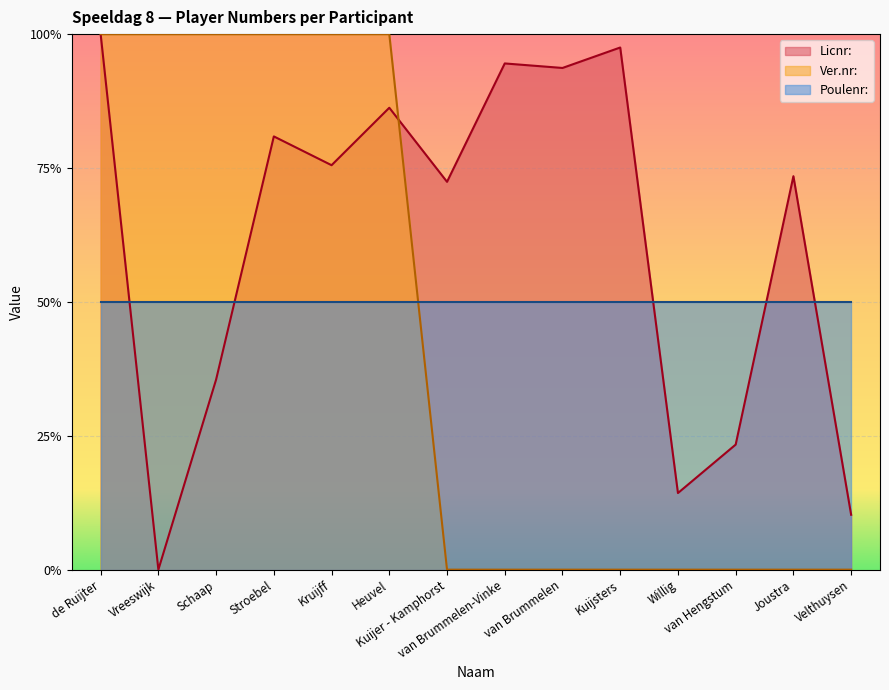

True or false: Ver.nr: has a value of 0.0 at van Brummelen.

True